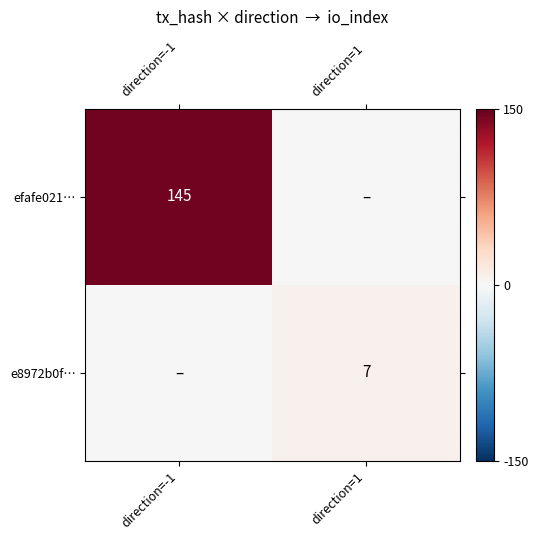

True or false: efafe021… has a value of 245 at direction=-1.

False